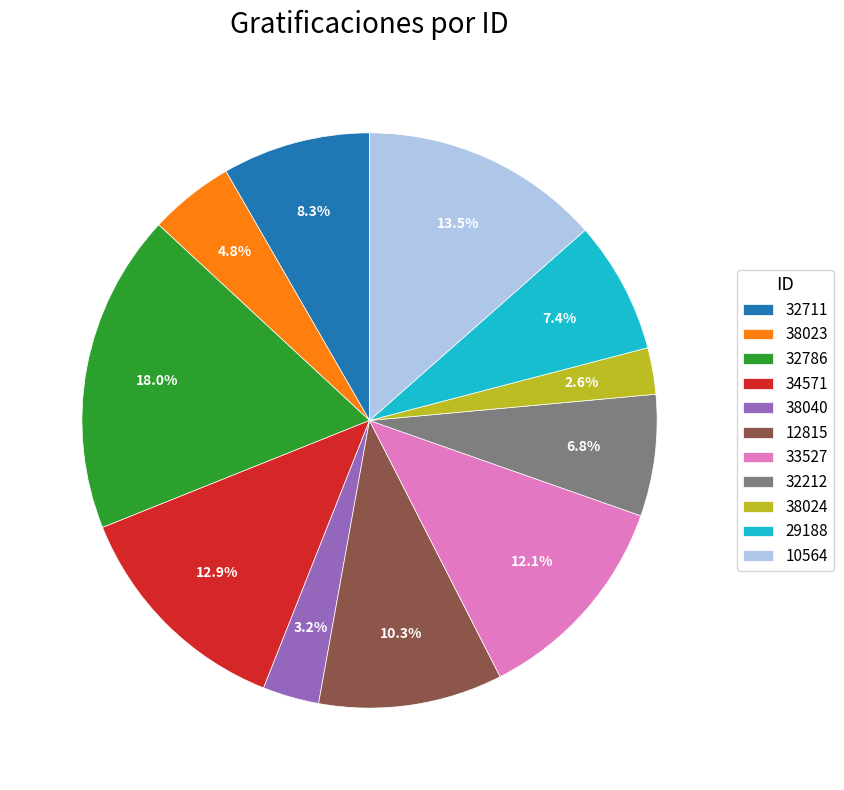

The 29188 slice represents 1% of the pie. True or false?

False